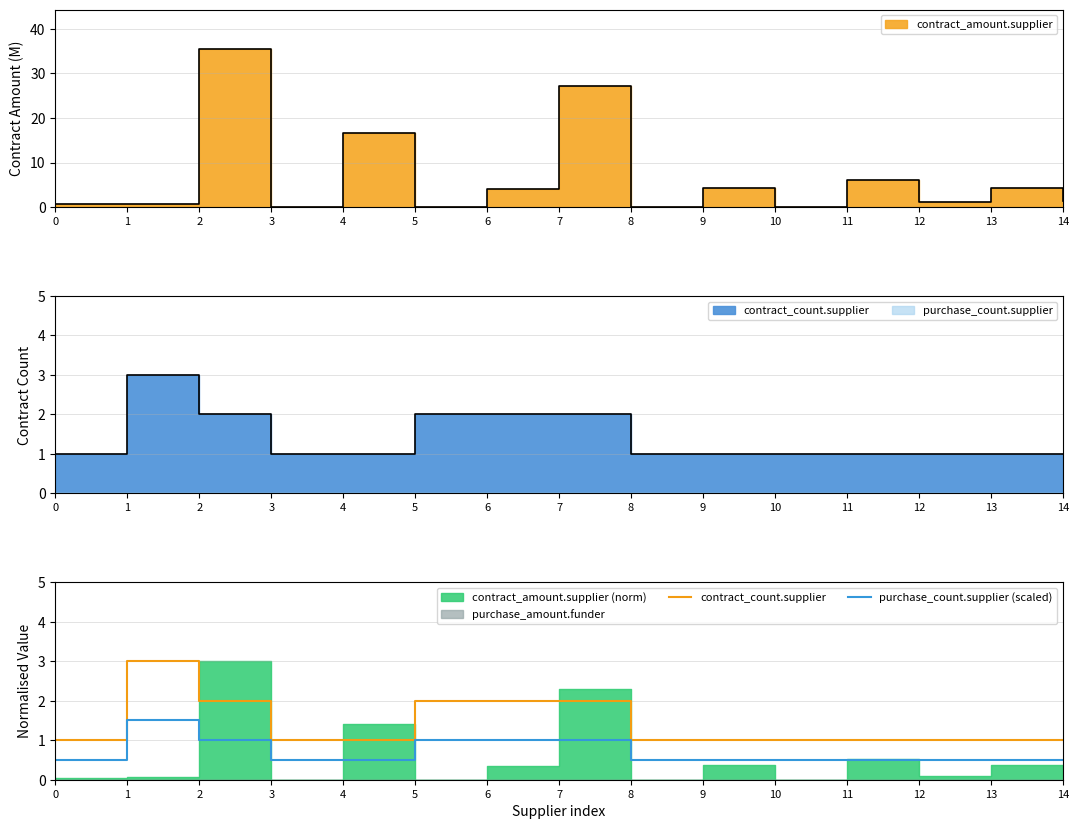

The purchase_count.supplier (scaled) series shows 0.5 at 8. True or false?

True